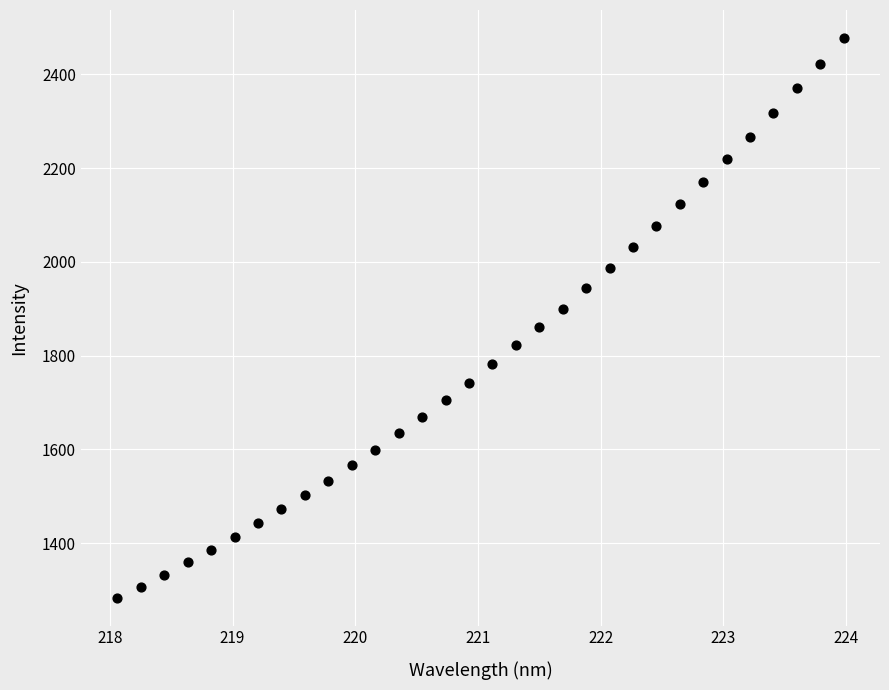

What is the range of Y values (max minus min)?

1193.7